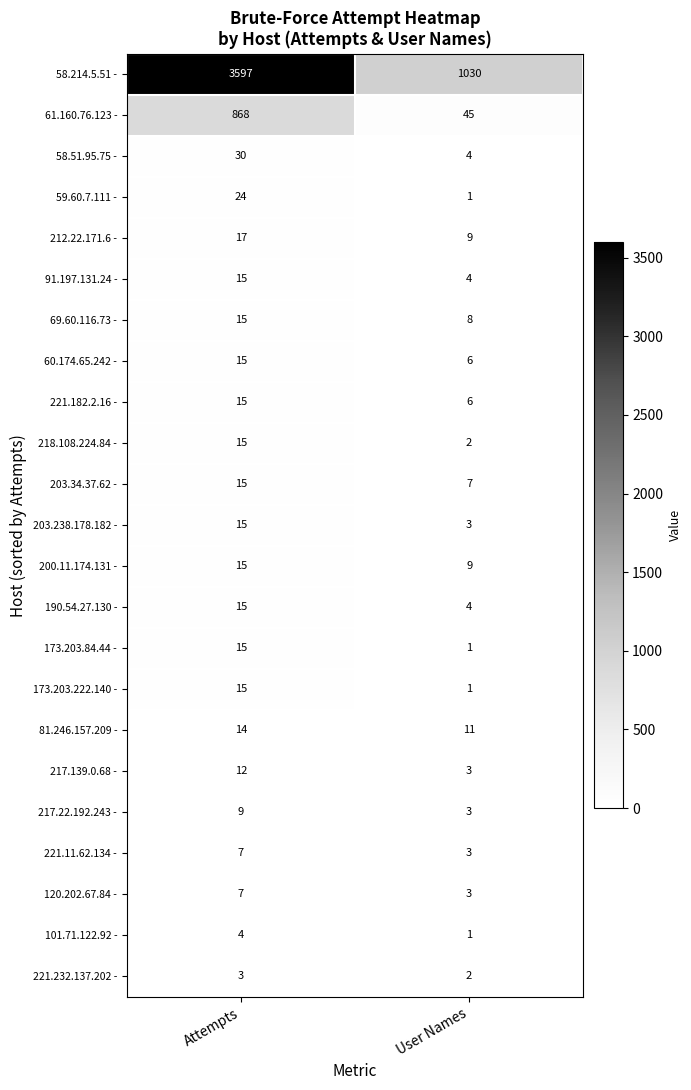

List the labels in order of 101.71.122.92 - value, smallest first.

User Names, Attempts